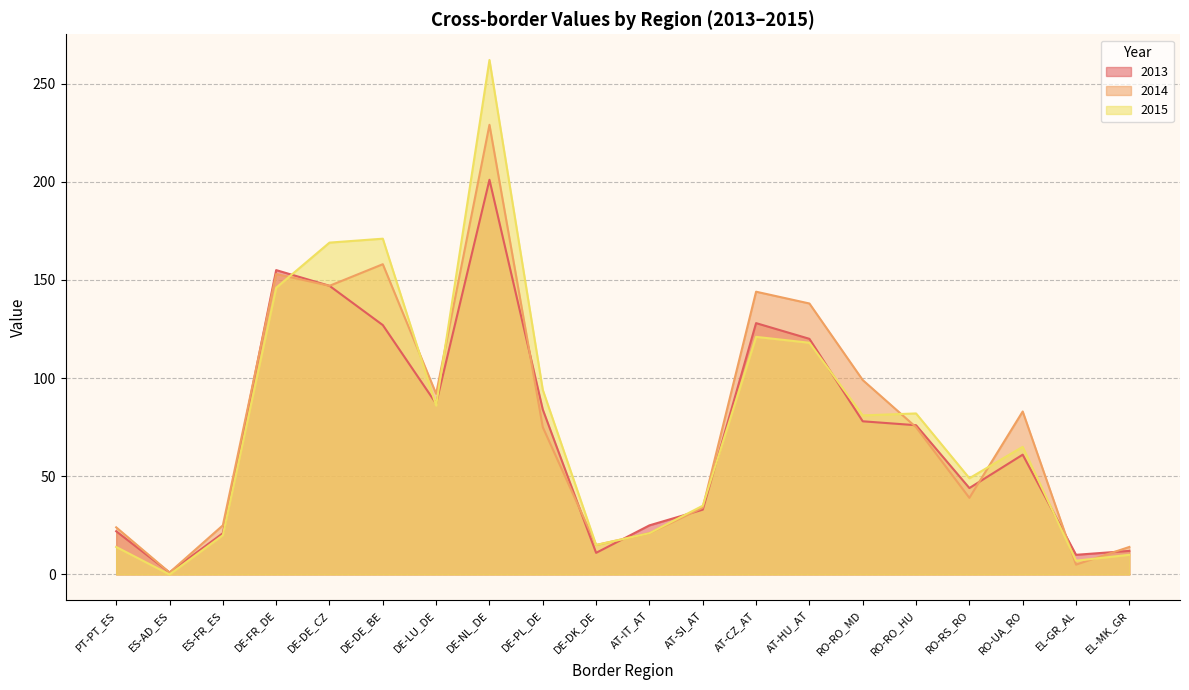

Rank the series at AT-CZ_AT from highest to lowest value.

2014, 2013, 2015